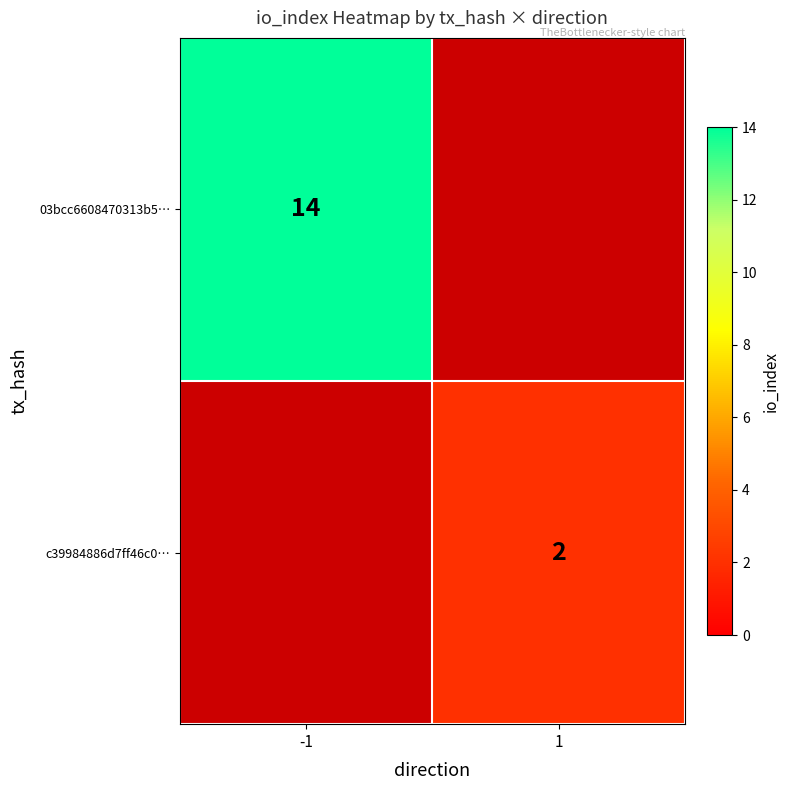

The 03bcc6608470313b5… series shows 20 at -1. True or false?

False